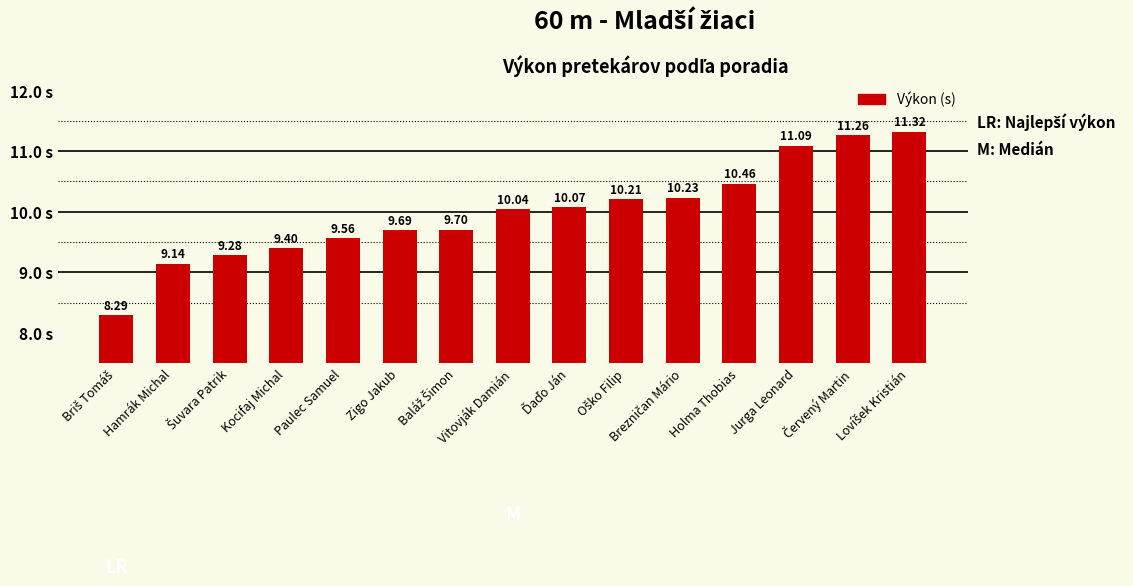

What position from the right is Holma Thobias?

4